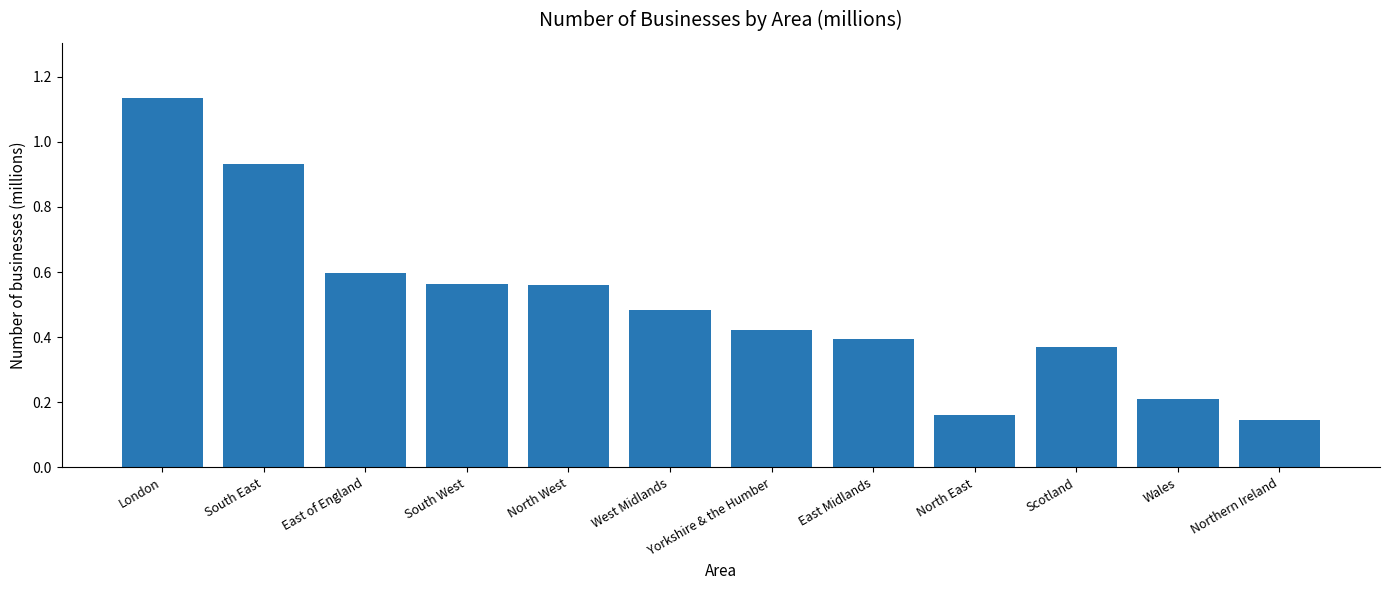

What is the sum of all values?

6.0